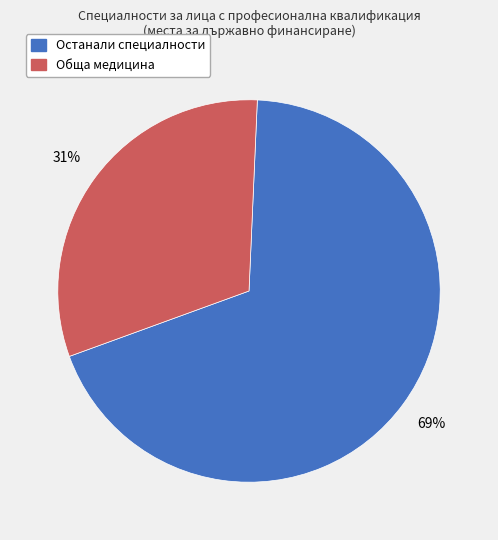

To the nearest percent, what is the average slice percentage?

50%